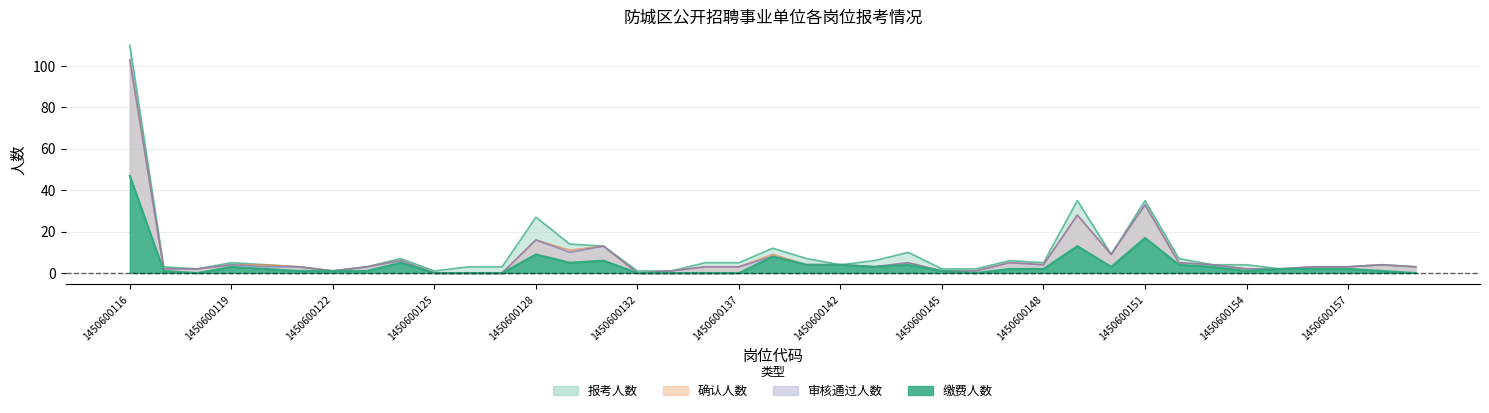

Between 1450600121 and 1450600136, which series saw the biggest shift?

报考人数